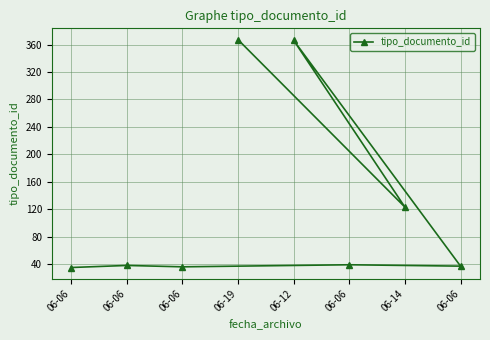

Where does the data first go above 39?

06-12